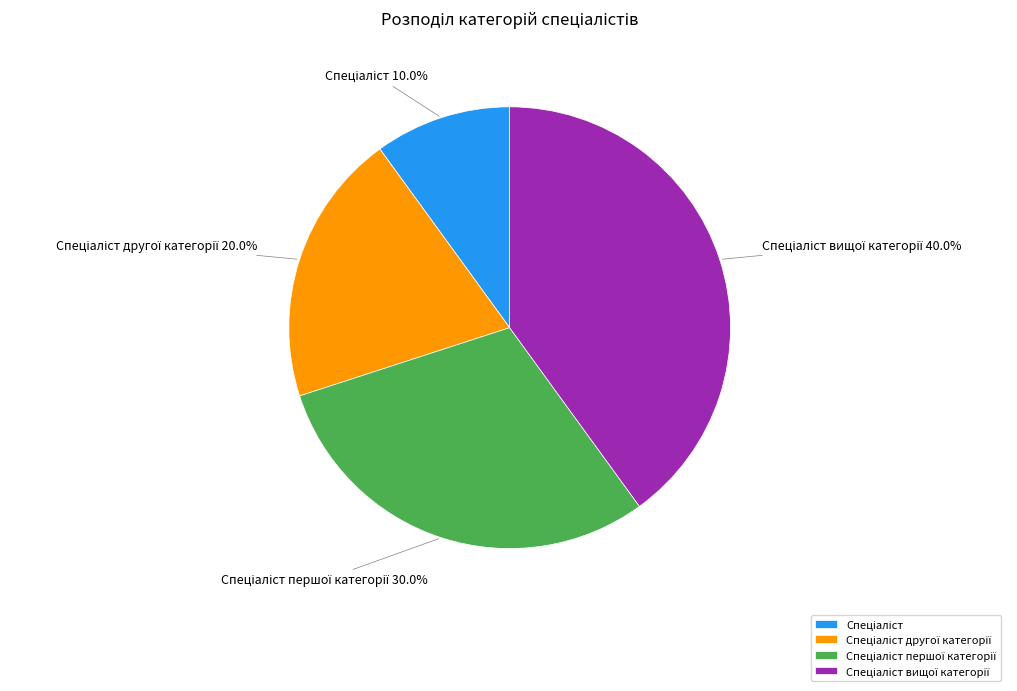

Is there a majority slice in this chart?

No